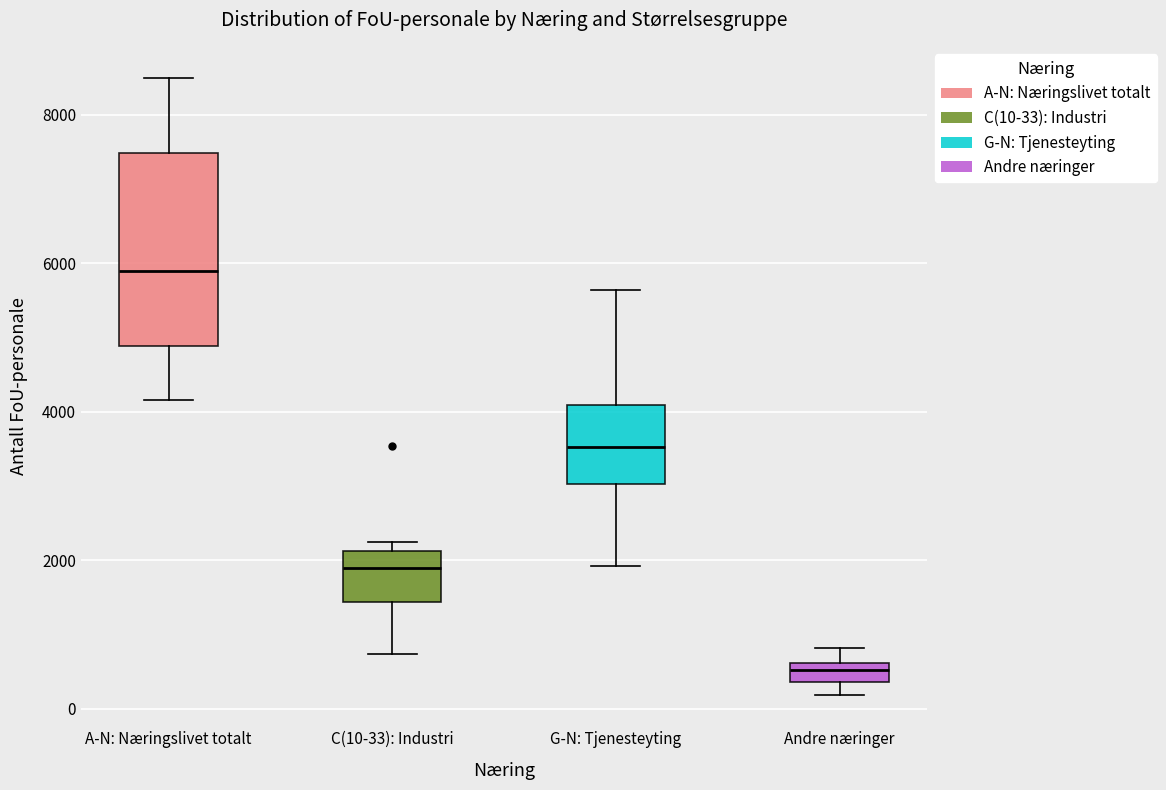

Which box's median line is the highest?

A-N: Næringslivet totalt